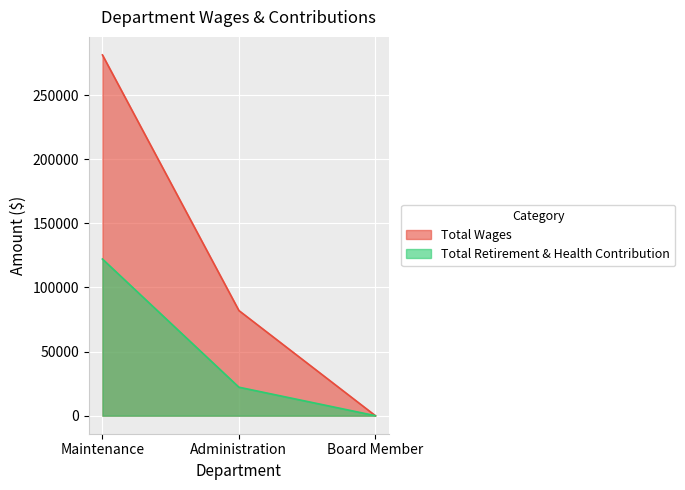

At which category is the sum across all series the highest?

Maintenance